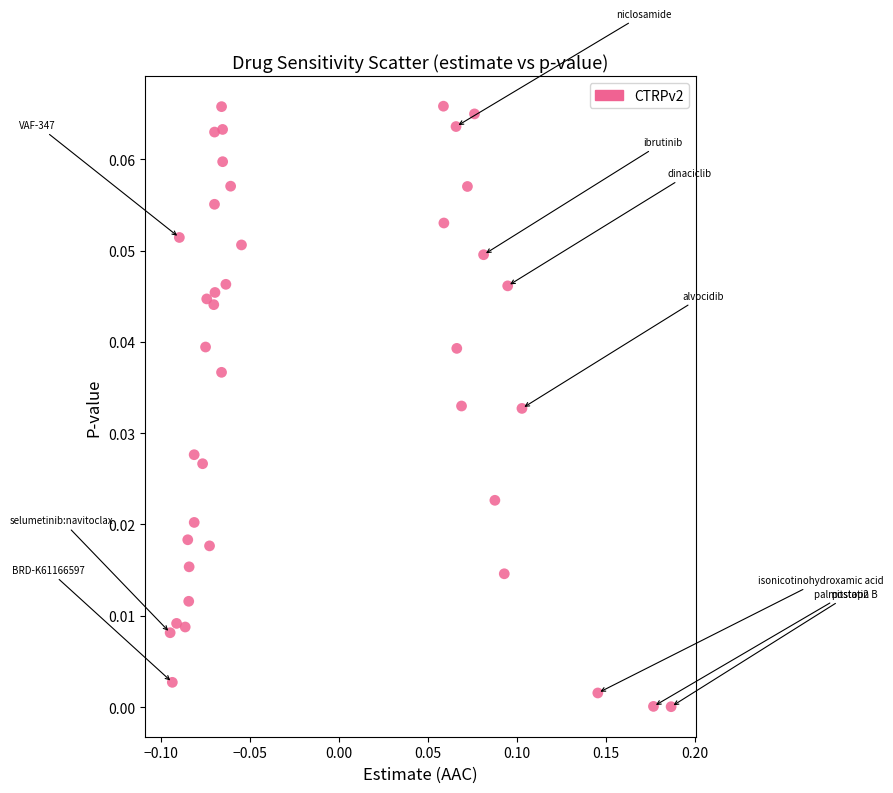

What is the range of X values (max minus min)?

0.3